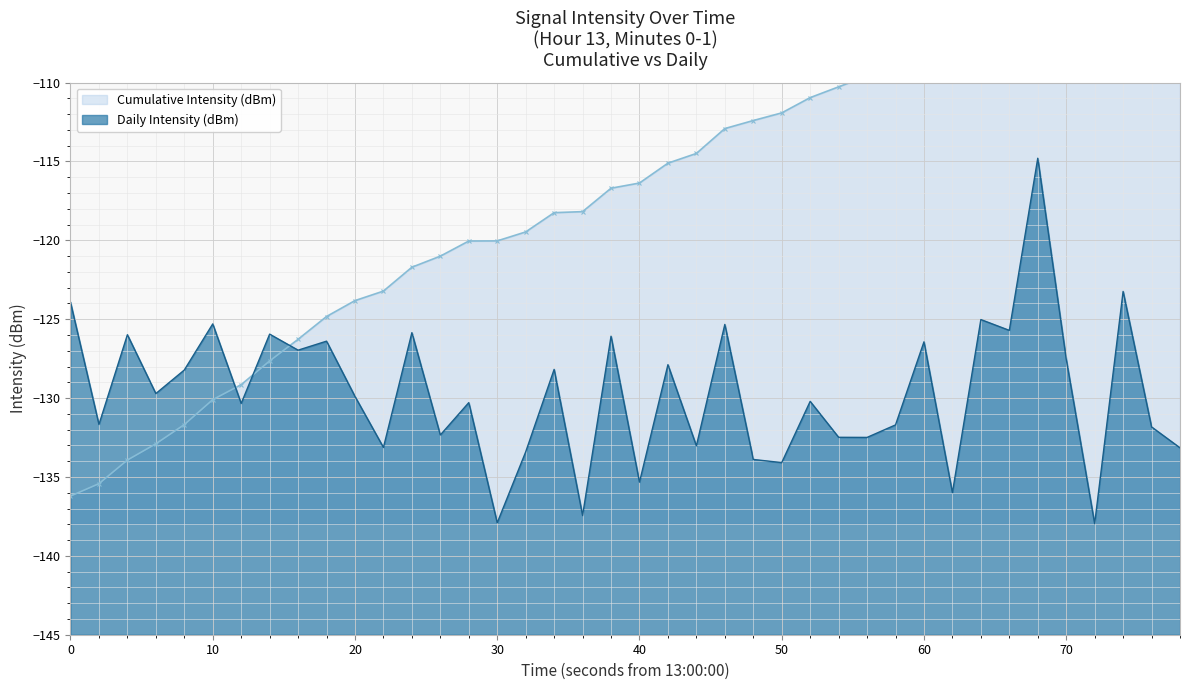

True or false: Daily Intensity (dBm) has a value of -219.0 at 0.

False